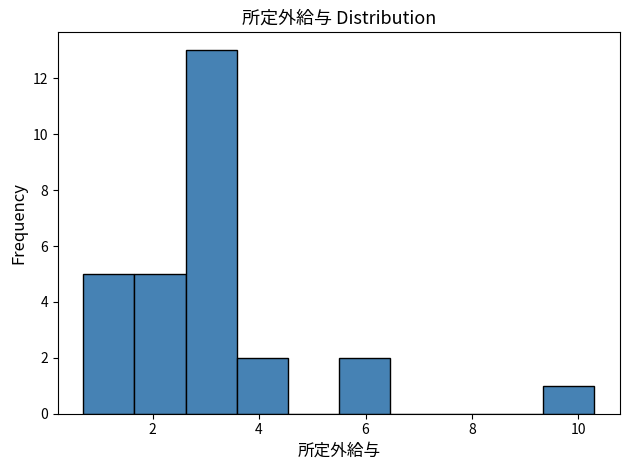

Reading left to right, transcribe this chart: for each bar, give the range it covers on the x-axis and its height. Neither the bar edges nor the heights are printed on the chart, so give them approximately, as read against the axes.

0.70 to 1.66: 5
1.66 to 2.62: 5
2.62 to 3.58: 13
3.58 to 4.54: 2
4.54 to 5.50: 0
5.50 to 6.46: 2
6.46 to 7.42: 0
7.42 to 8.38: 0
8.38 to 9.34: 0
9.34 to 10.30: 1